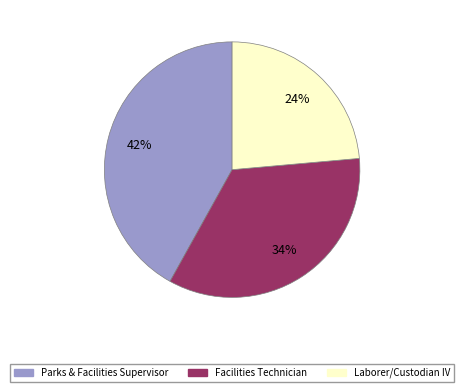

The Facilities Technician slice represents 34% of the pie. True or false?

True